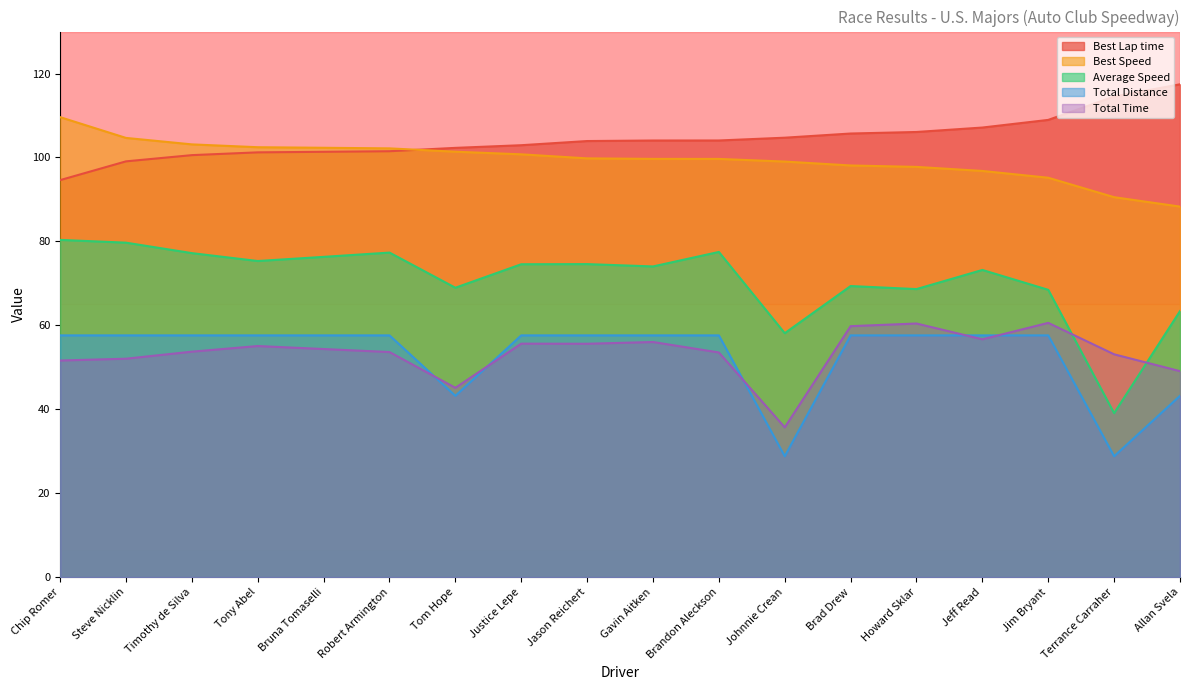

Reading left to right, transcribe all the data shown in this chart.

Total Time: 51.6	52.0	53.7	55.1	54.3	53.6	45.1	55.6	55.6	56.0	53.5	35.7	59.8	60.4	56.7	60.6	53.1	49.1
Best Lap time: 94.6	99.1	100.5	101.2	101.3	101.5	102.3	102.9	103.9	104.0	104.0	104.7	105.7	106.1	107.1	108.9	114.5	117.4
Best Speed: 109.6	104.7	103.1	102.4	102.3	102.2	101.4	100.7	99.8	99.7	99.7	99.0	98.1	97.7	96.8	95.2	90.5	88.3
Average Speed: 80.4	79.7	77.2	75.3	76.3	77.3	69.0	74.6	74.6	74.0	77.5	58.1	69.4	68.6	73.2	68.5	39.1	63.4
Total Distance: 57.6	57.6	57.6	57.6	57.6	57.6	43.2	57.6	57.6	57.6	57.6	28.8	57.6	57.6	57.6	57.6	28.8	43.2